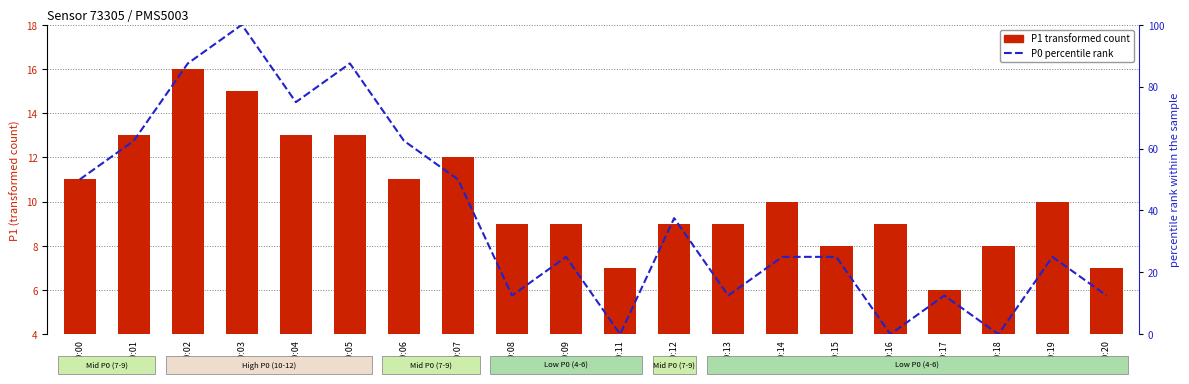

What is the difference between the P1 (transformed count) values at 00:03 and 00:05?

2.0